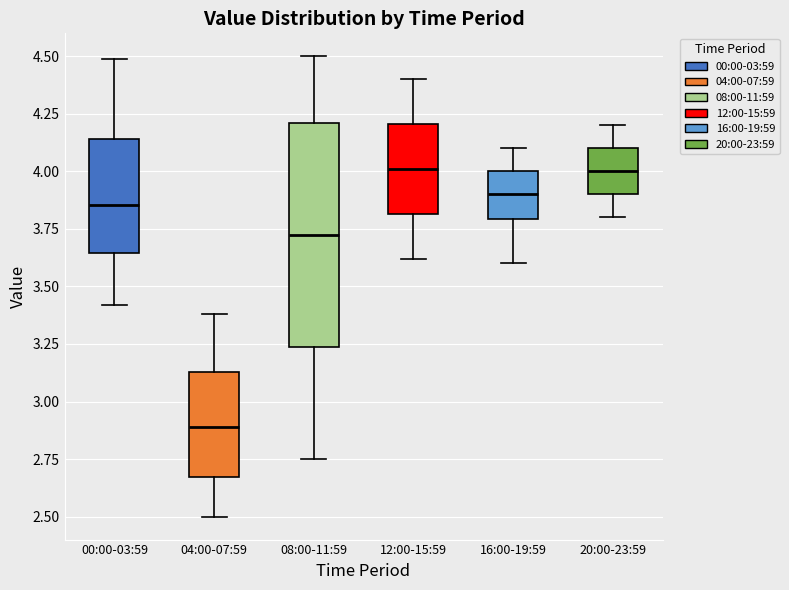

Reading left to right, transcribe this box plot: for each box, give where its median line is, the range the box spans, and where its two whiskers end, as read against the y-axis. The values are not printed on the chart, so give them approximately, as read against the axis.

00:00-03:59: median 3.85, box 3.65 to 4.15, whiskers 3.40 to 4.50
04:00-07:59: median 2.90, box 2.65 to 3.15, whiskers 2.50 to 3.40
08:00-11:59: median 3.75, box 3.25 to 4.20, whiskers 2.75 to 4.50
12:00-15:59: median 4.00, box 3.80 to 4.20, whiskers 3.60 to 4.40
16:00-19:59: median 3.90, box 3.80 to 4.00, whiskers 3.60 to 4.10
20:00-23:59: median 4.00, box 3.90 to 4.10, whiskers 3.80 to 4.20